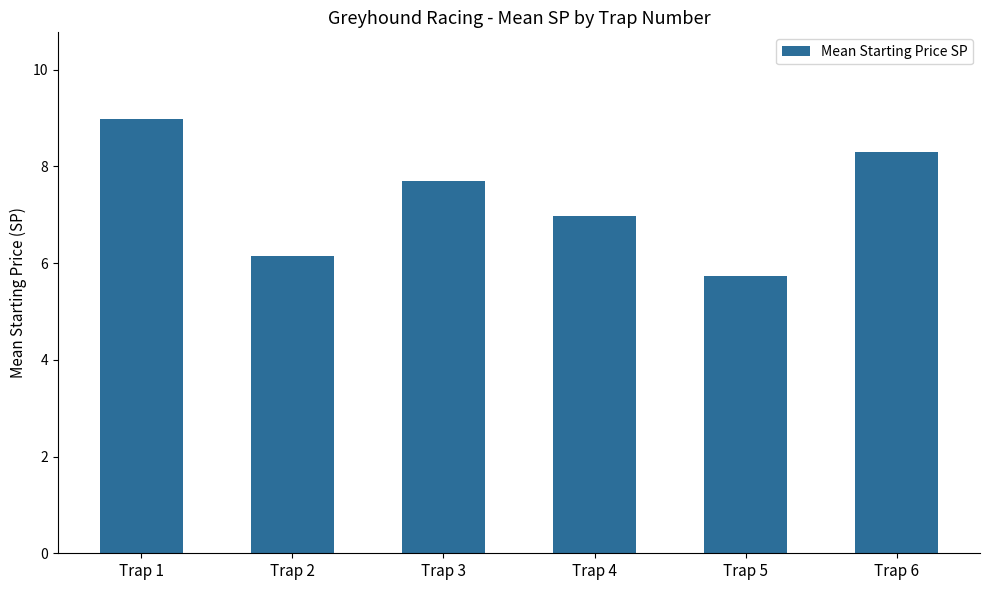

Which label corresponds to the smallest value in the chart?

Trap 5